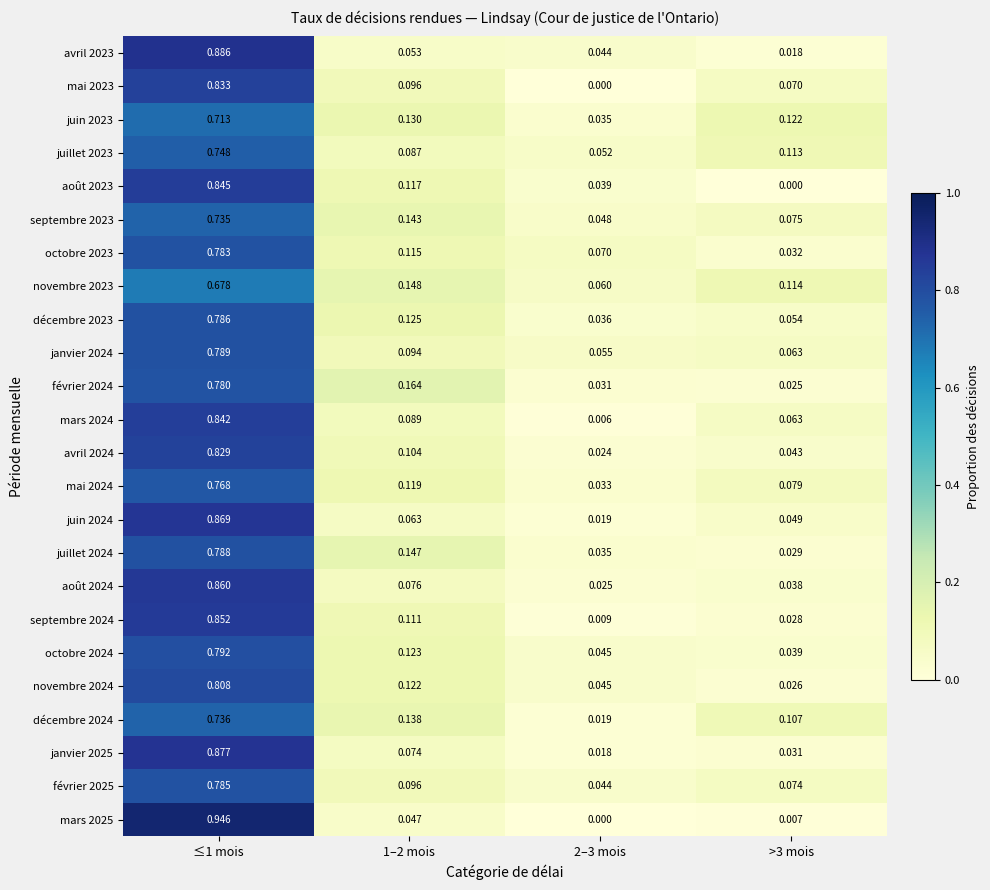

Is the value of avril 2023 at 1–2 mois greater than the value of mars 2024 at 2–3 mois?

Yes